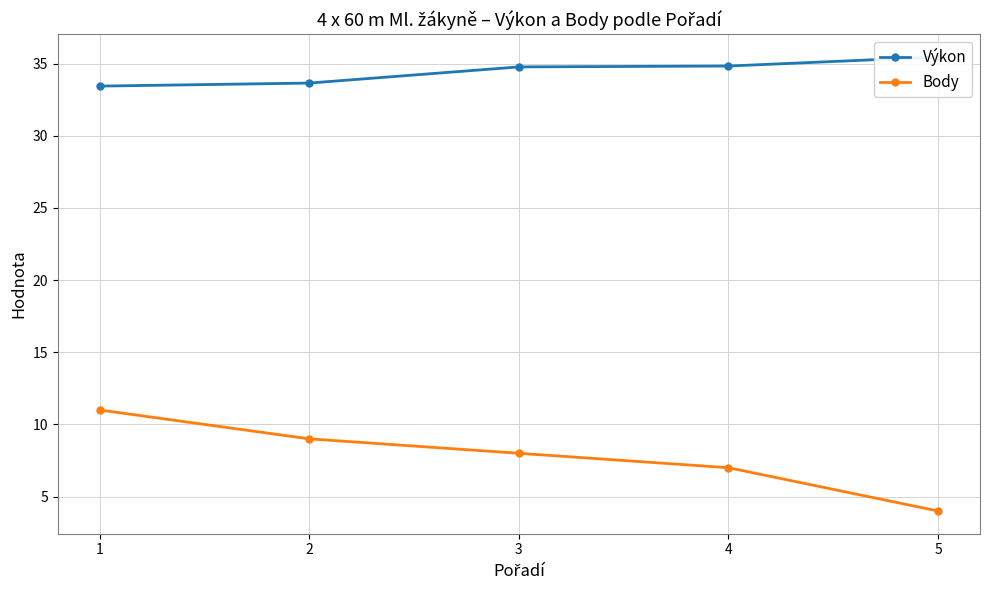

What is the sum of the Výkon values at 2 and 3?

68.4